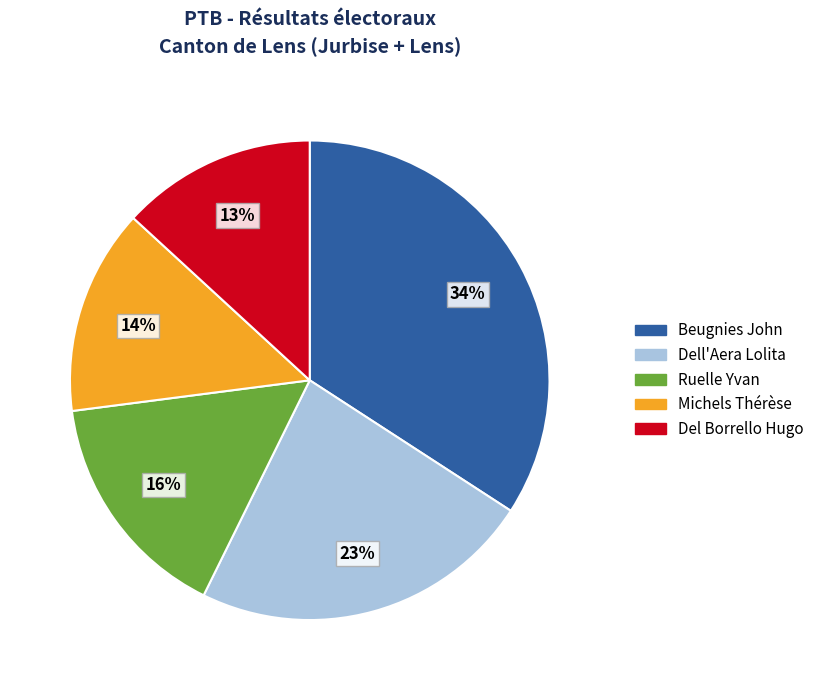

To the nearest percent, what is the difference between the Del Borrello Hugo and Beugnies John slice percentages?

21%